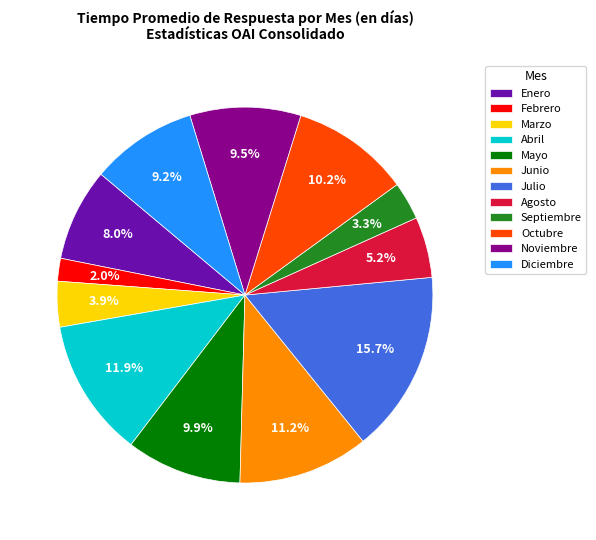

To the nearest percent, what is the combined percentage of Julio and Junio?

27%